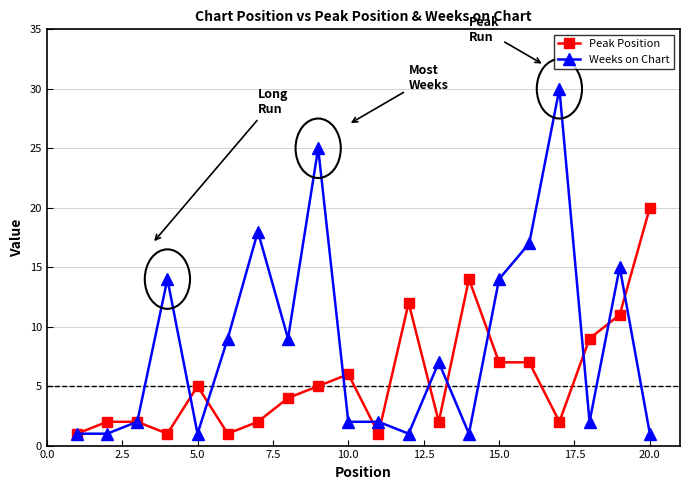

Rank the series by their average value, from lowest to highest.

Peak Position, Weeks on Chart